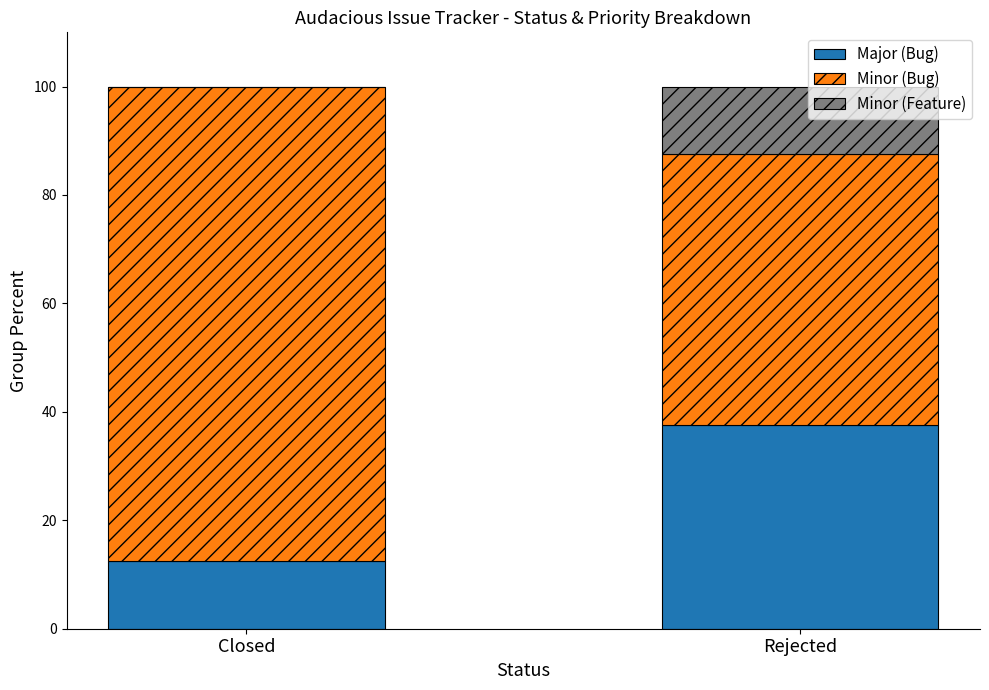

What is the sum of all Major (Bug) values?

50.0